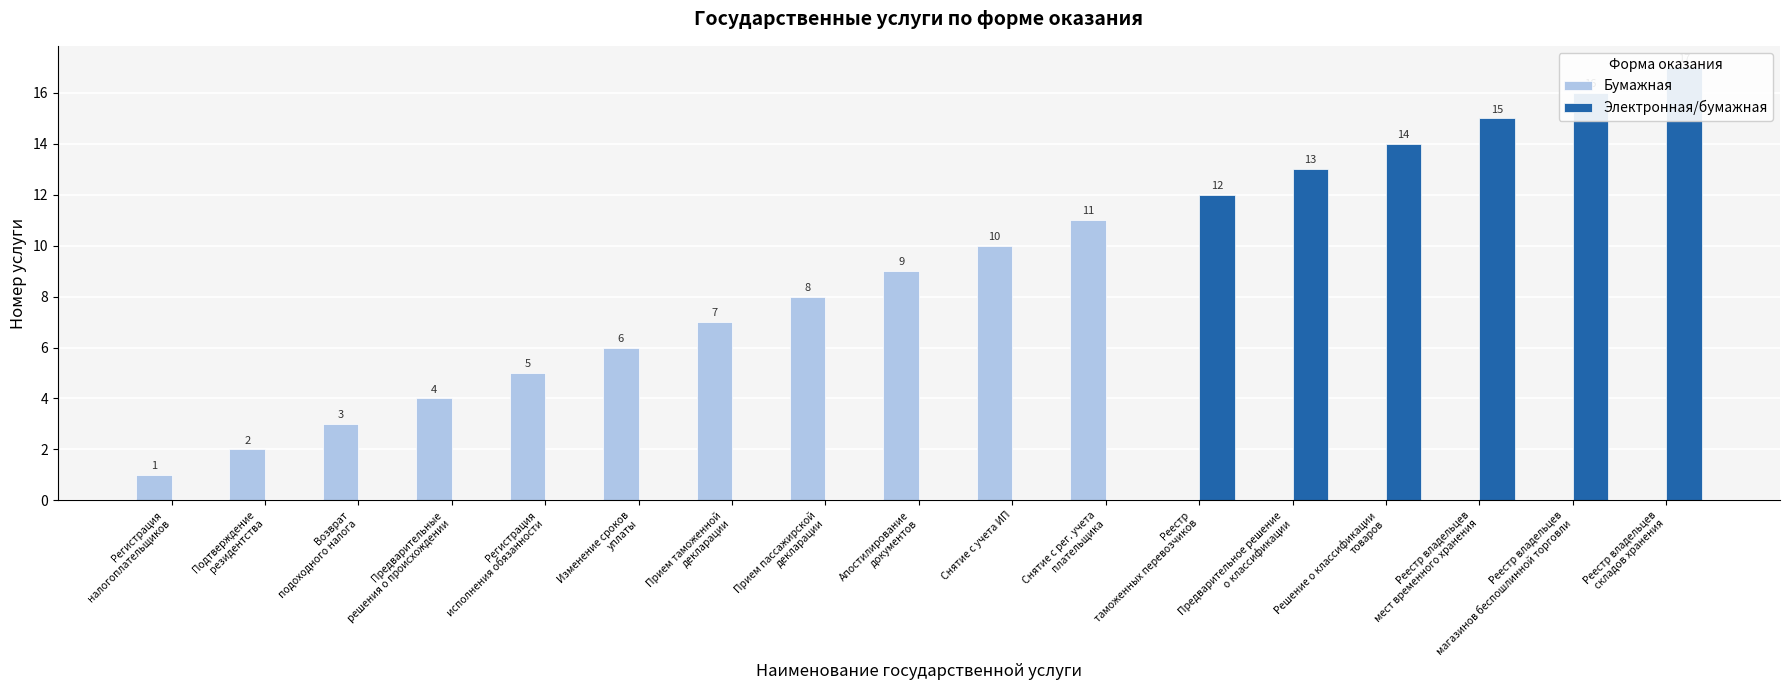

The value of Бумажная at Прием пассажирской
декларации is 11. True or false?

False